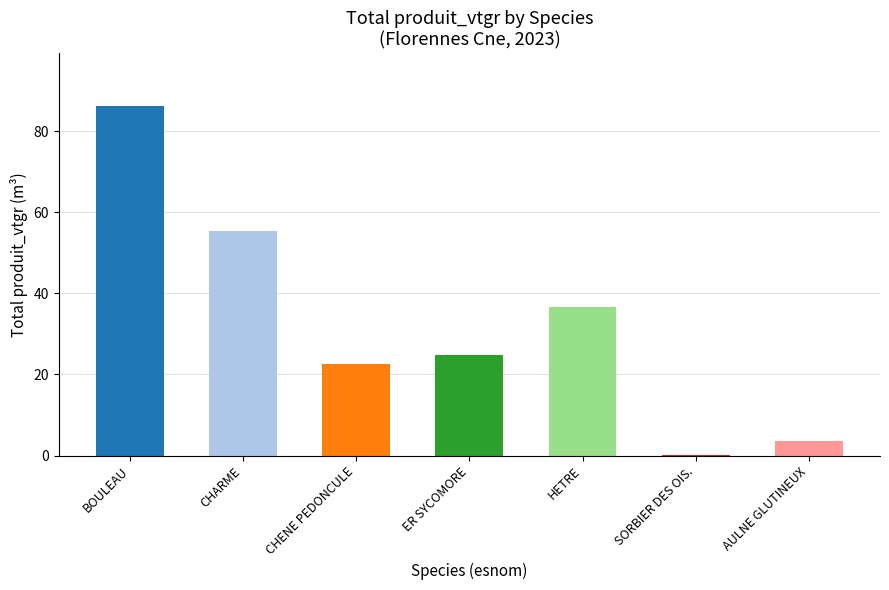

The value at HETRE is 36.7. True or false?

True